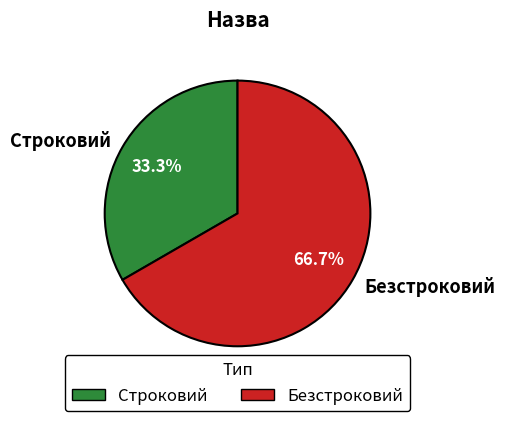

To the nearest percent, what portion does Строковий represent?

33%